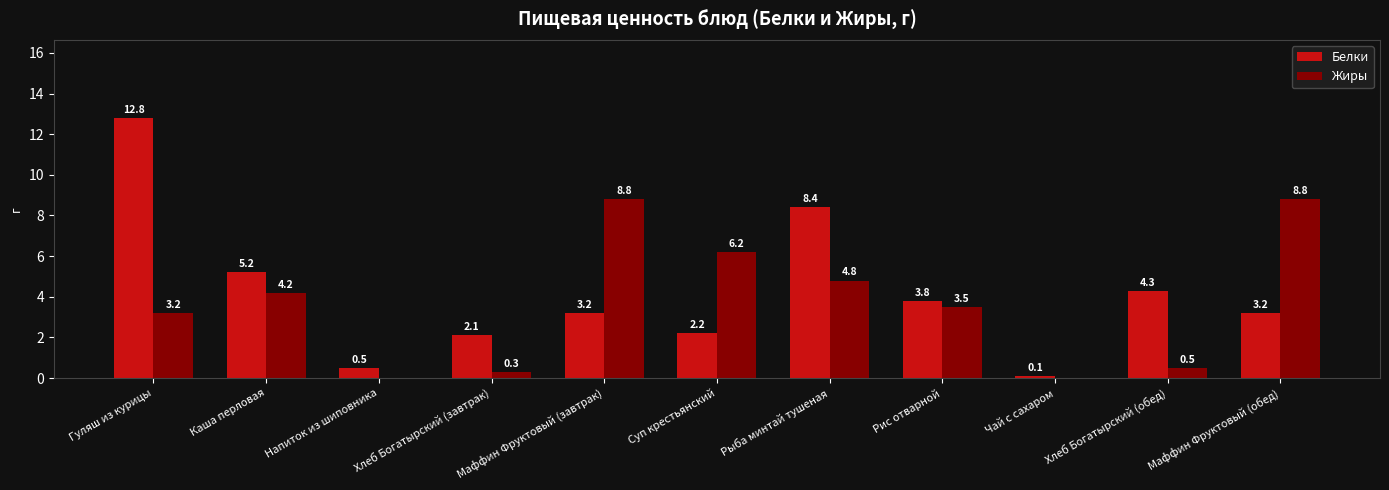

Which series has the widest spread of values?

Белки